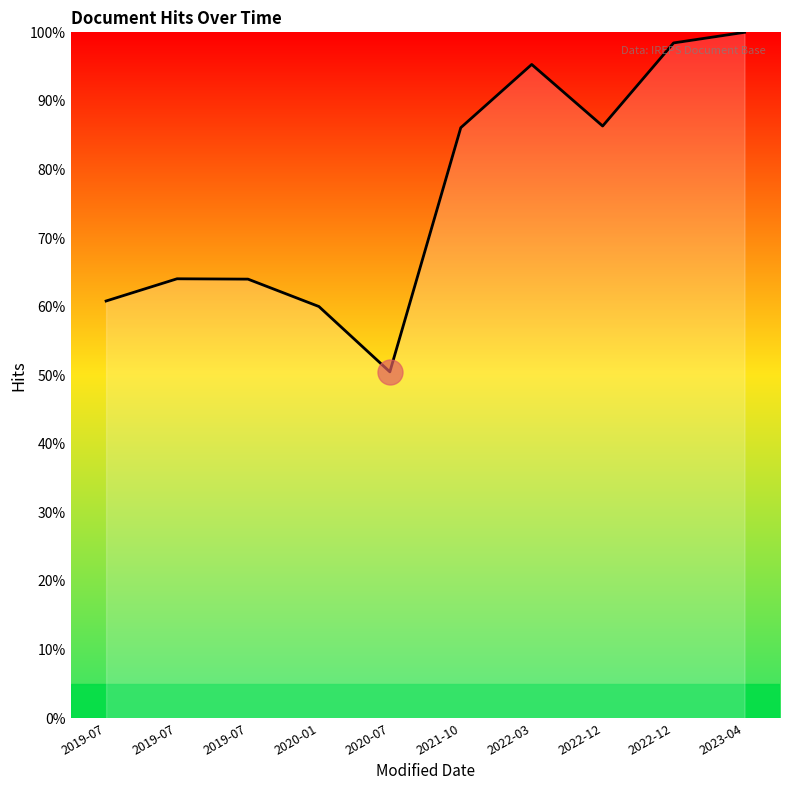

Is it true that the value at 2023-04 is 159.5?

False